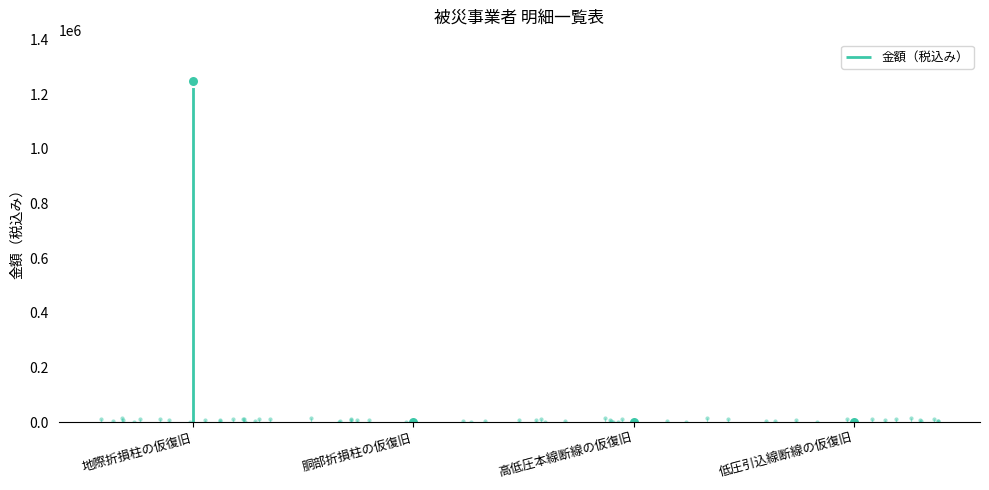

What is the label of the 3rd point from the left?

高低圧本線断線の仮復旧